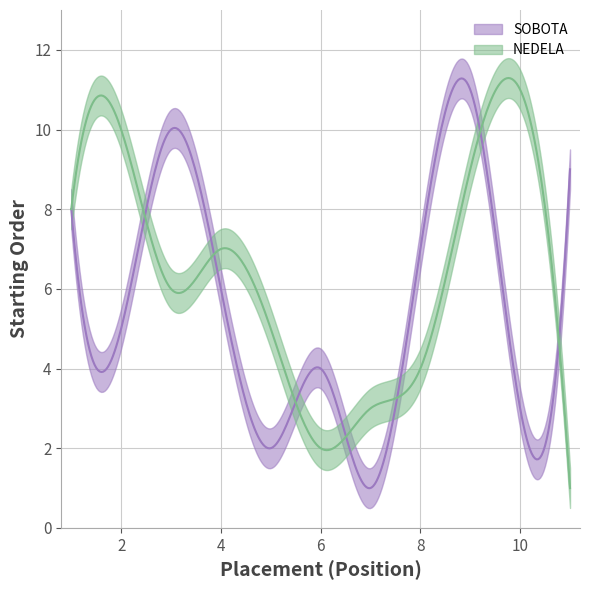

Is it true that SOBOTA equals 2 at 5?

True